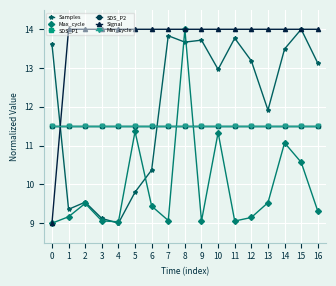

Where do Samples and Signal first cross each other?

0 and 1